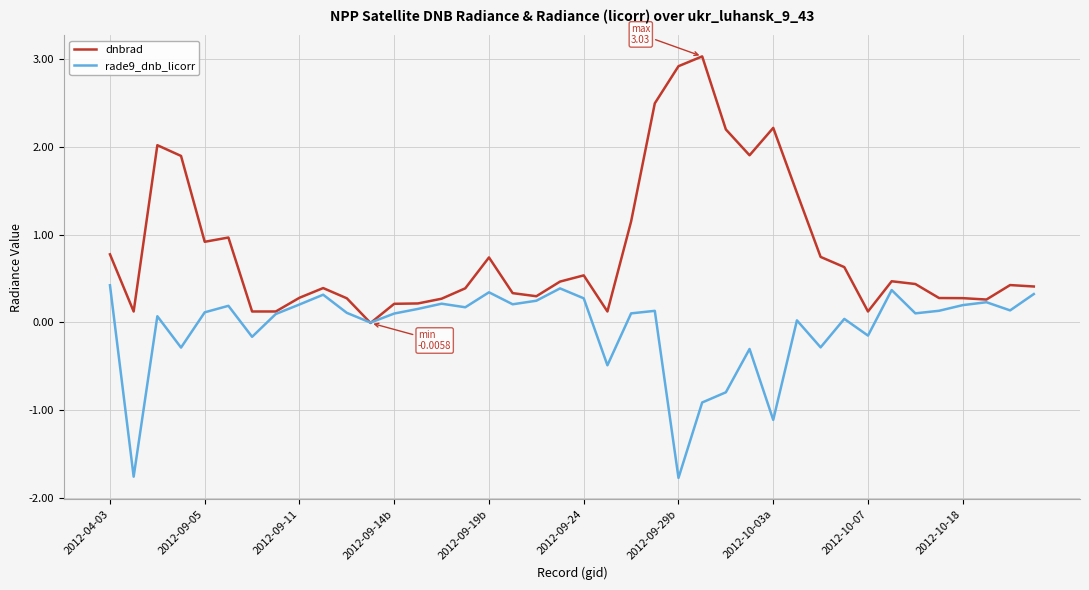

Which series has the widest spread of values?

dnbrad